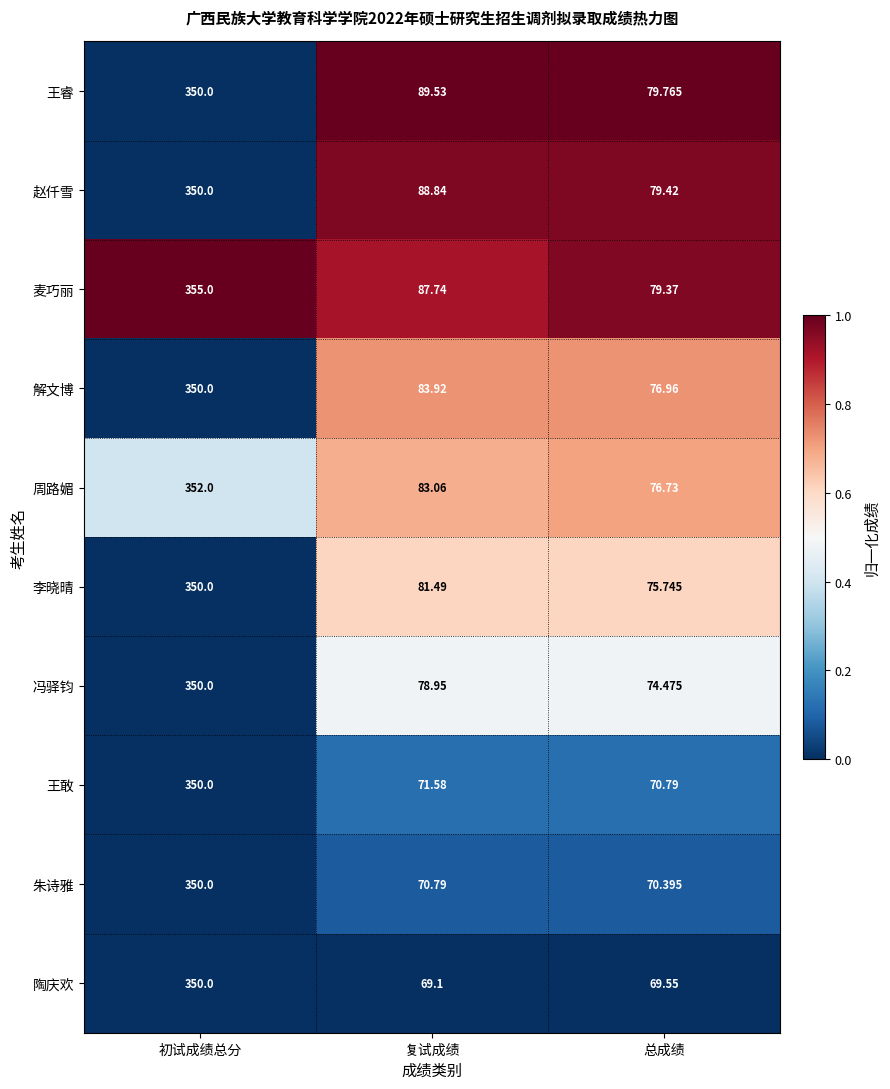

At which label does 周路媚 reach its peak?

初试成绩总分